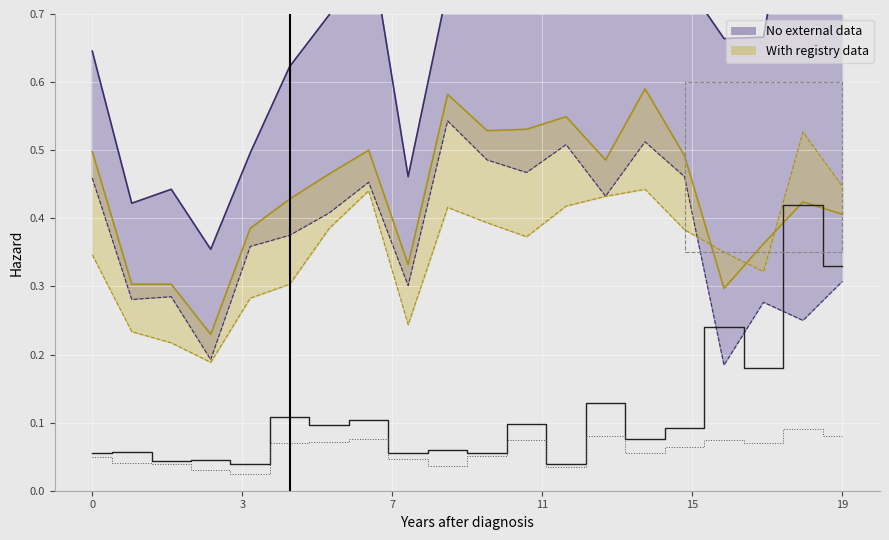

Read the col_14 value at 19.

0.4